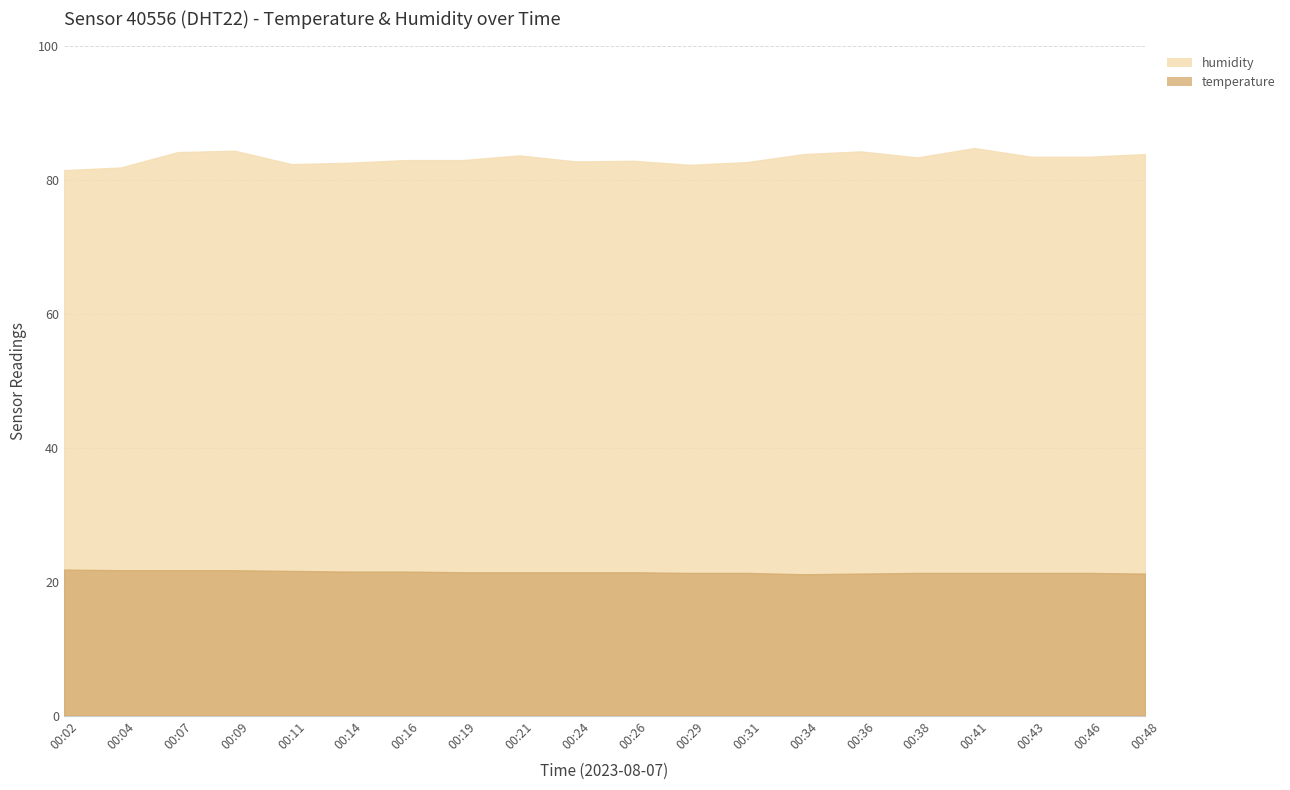

What is the maximum value for temperature?

21.8